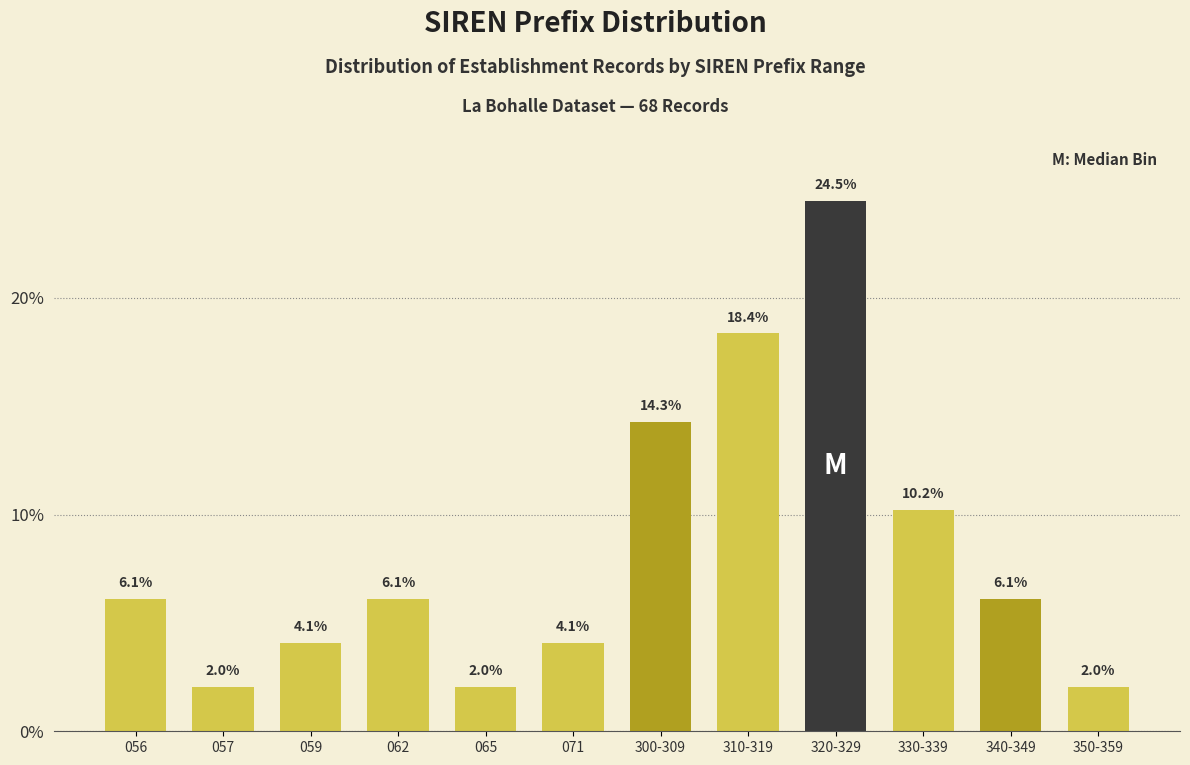

Reading left to right, list all the values displayed in this chart.

6.1	2.0	4.1	6.1	2.0	4.1	14.3	18.4	24.5	10.2	6.1	2.0